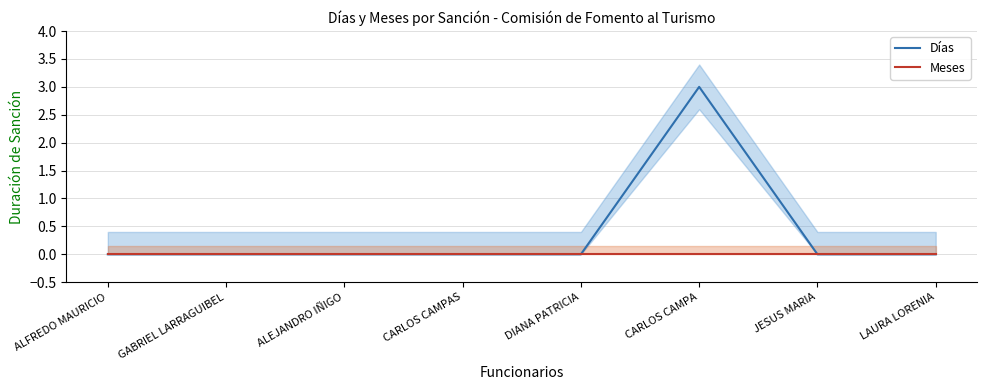

How many Días values are between 0 and 1?

7